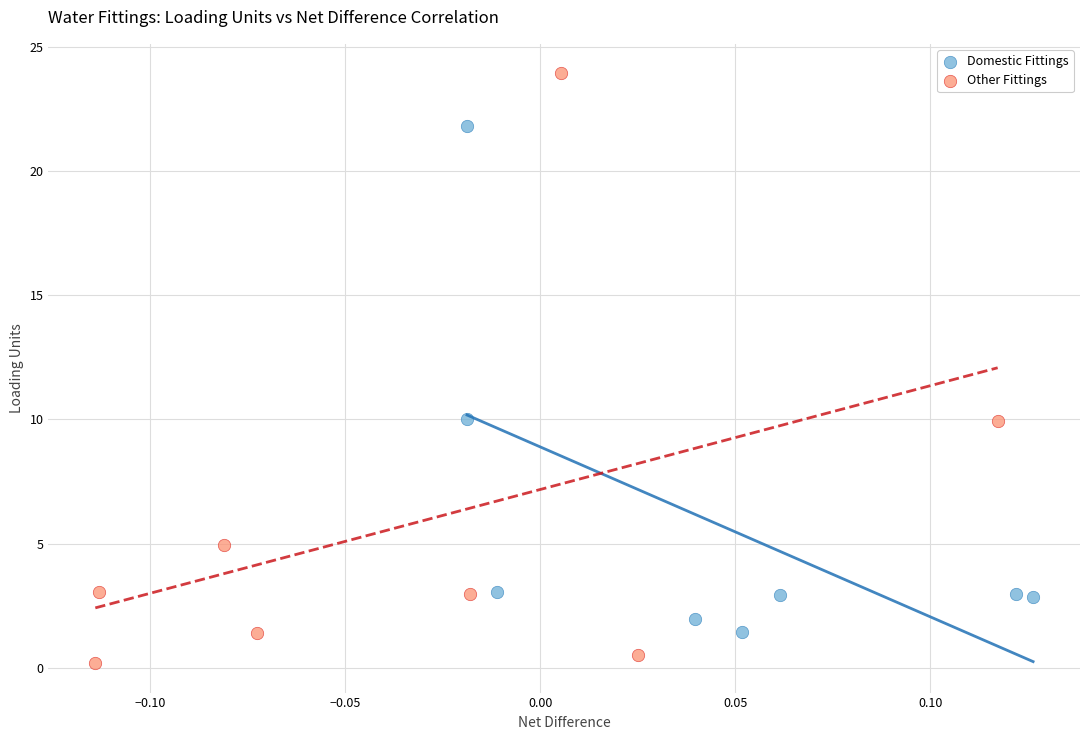

Which series contains the lowest Y value?

Other Fittings